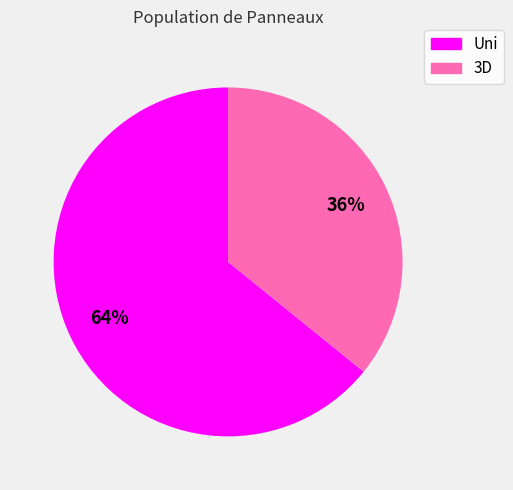

To the nearest percent, what is the difference between the largest and smallest slice percentages?

28%